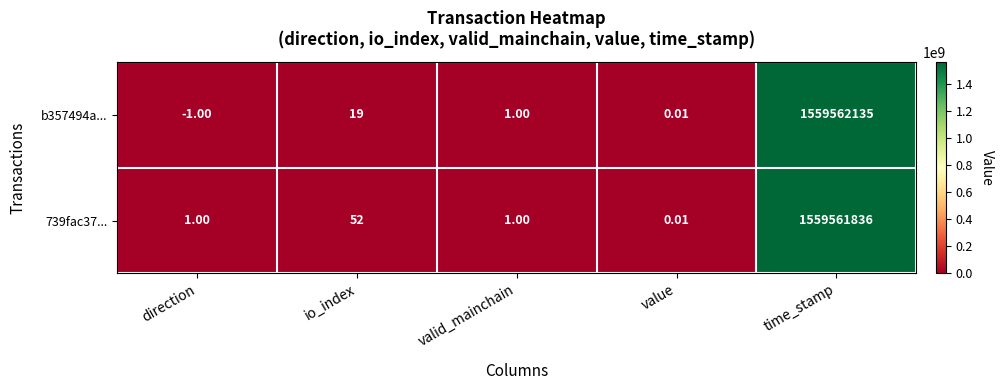

At which category is the sum across all series the highest?

time_stamp